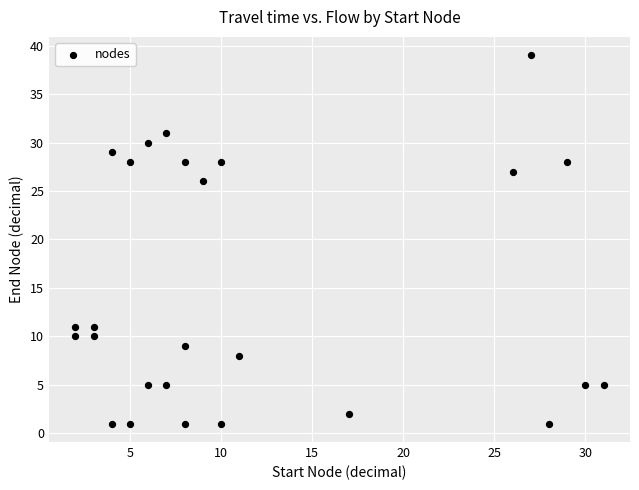

What Y value in the scatter plot is closest to 20?

26